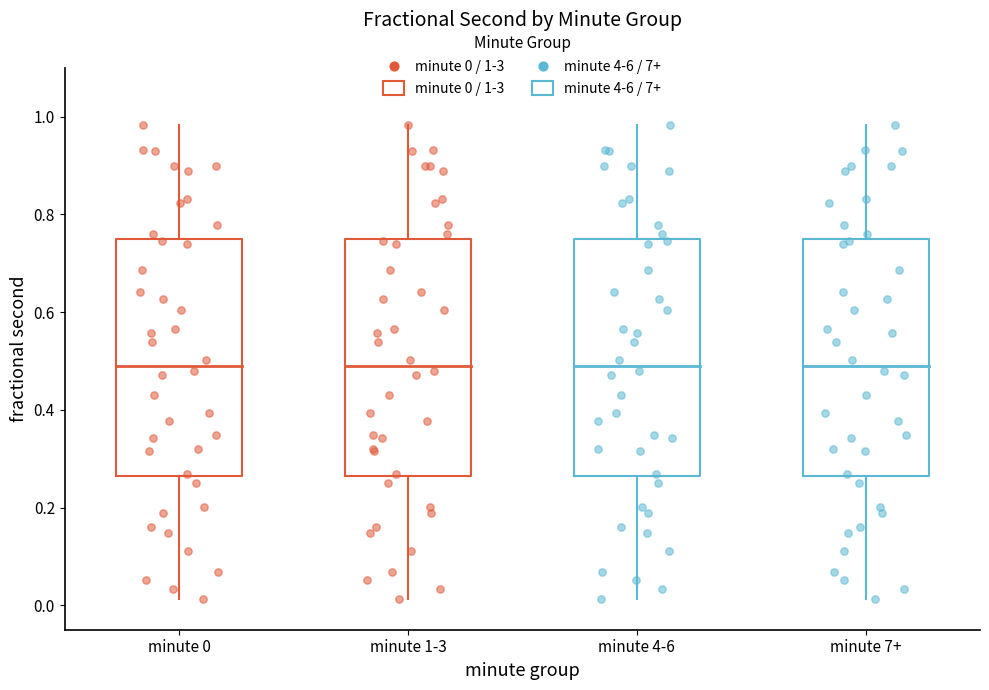

Reading left to right, read every box against the y-axis: the position of its median line, the range the box covers, and the ends of its whiskers. The values are not printed on the chart, so give them approximately, as read against the axis.

minute 0: median 0.50, box 0.26 to 0.74, whiskers 0.02 to 0.98
minute 1-3: median 0.50, box 0.26 to 0.74, whiskers 0.02 to 0.98
minute 4-6: median 0.50, box 0.26 to 0.74, whiskers 0.02 to 0.98
minute 7+: median 0.50, box 0.26 to 0.74, whiskers 0.02 to 0.98